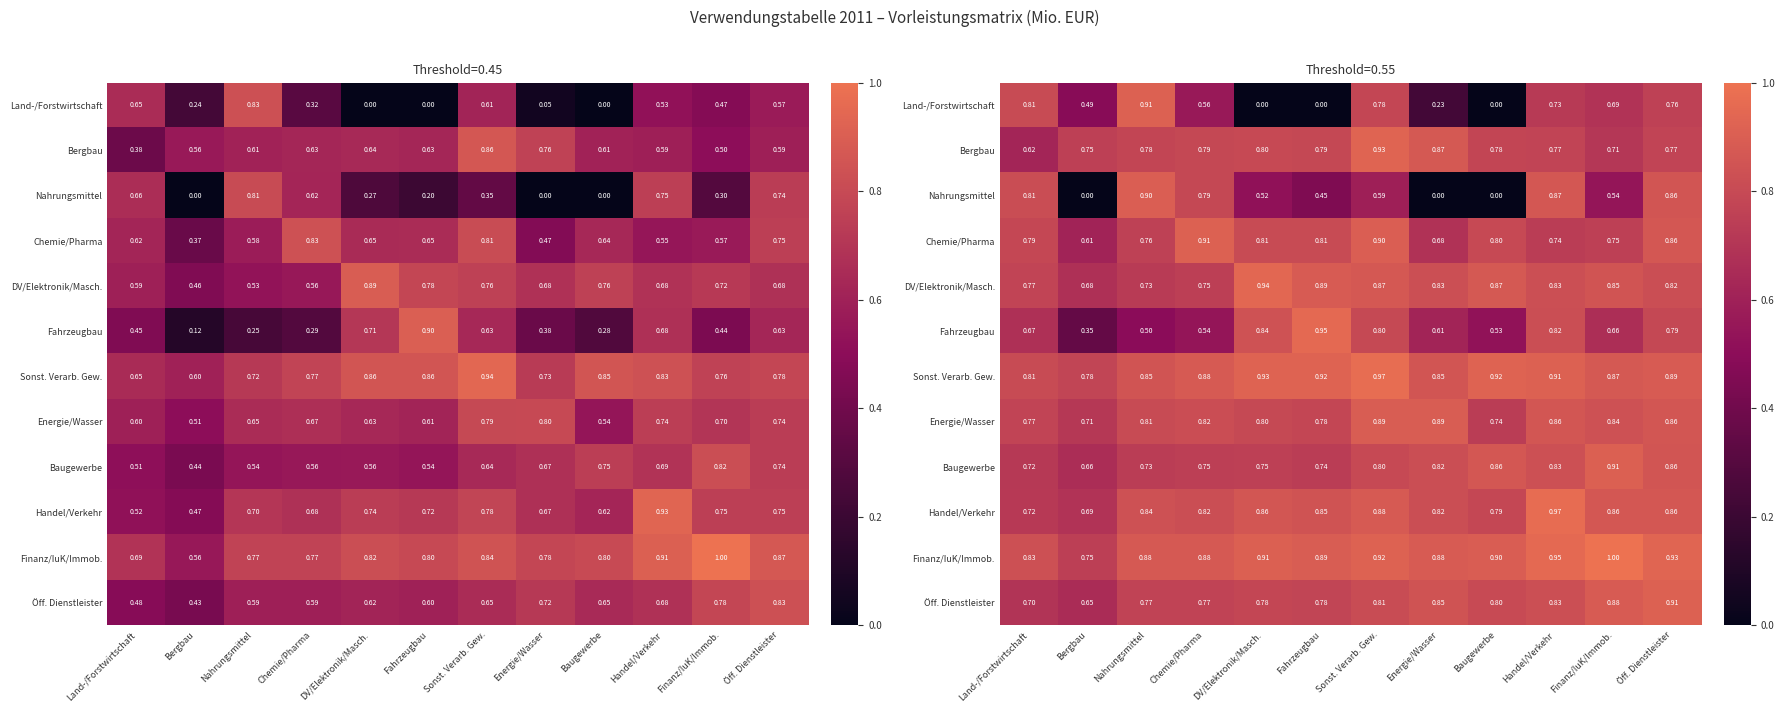

What is the greatest value displayed?

1.0